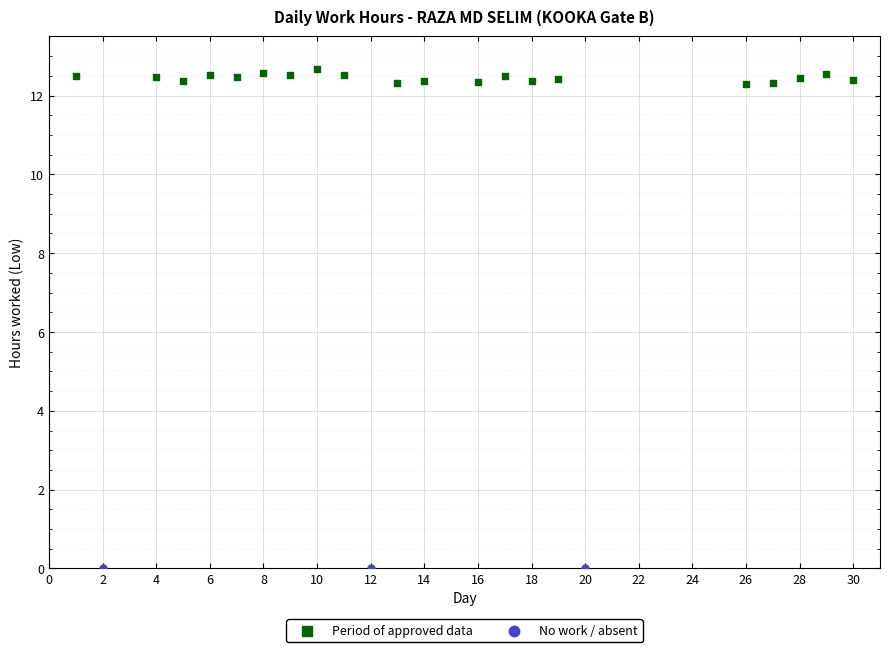

Which series reaches the maximum Y coordinate?

Period of approved data